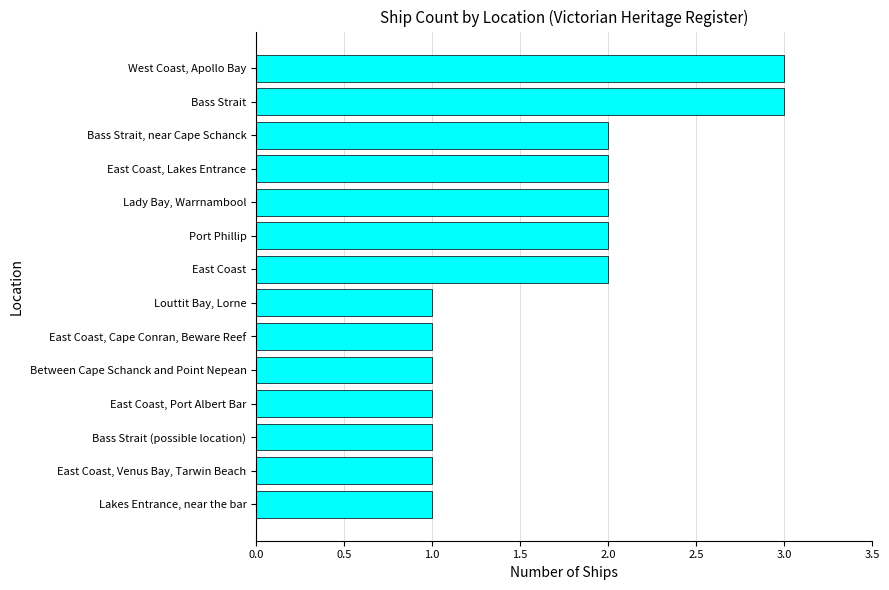

What is the greatest value displayed?

3